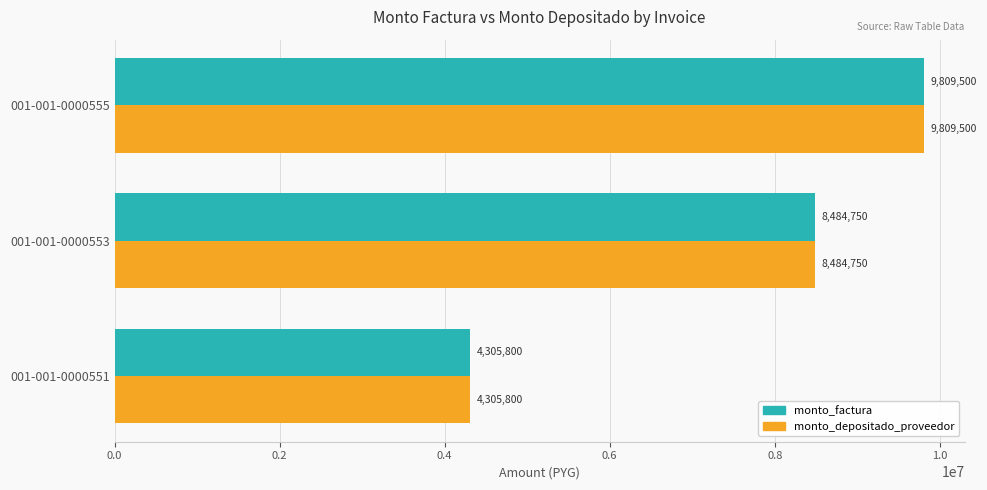

Is it true that monto_factura equals 4305800 at 001-001-0000551?

True